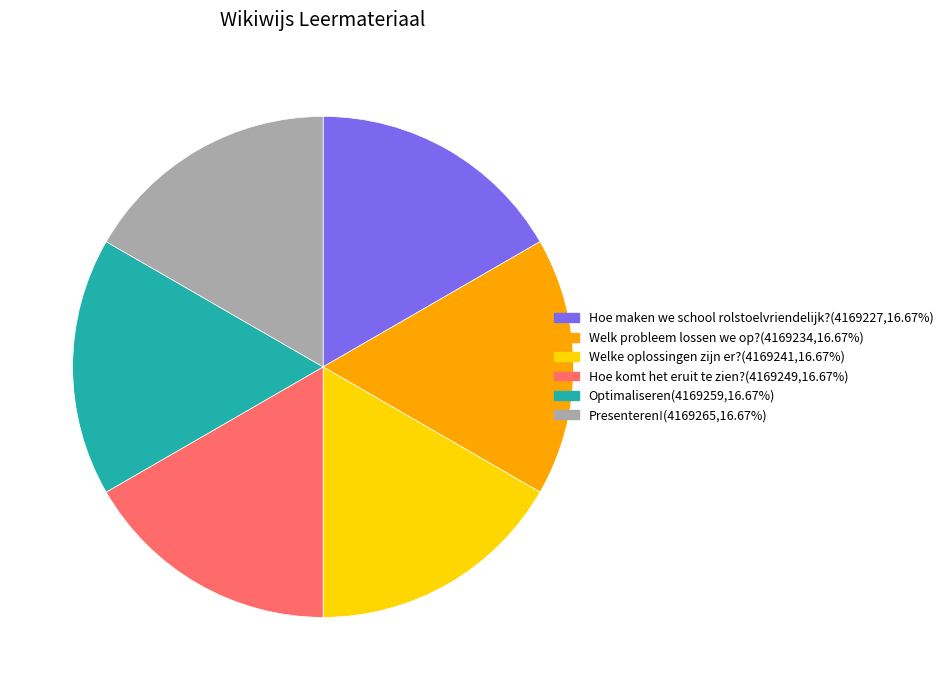

Is Welke oplossingen zijn er? the majority of the pie?

No